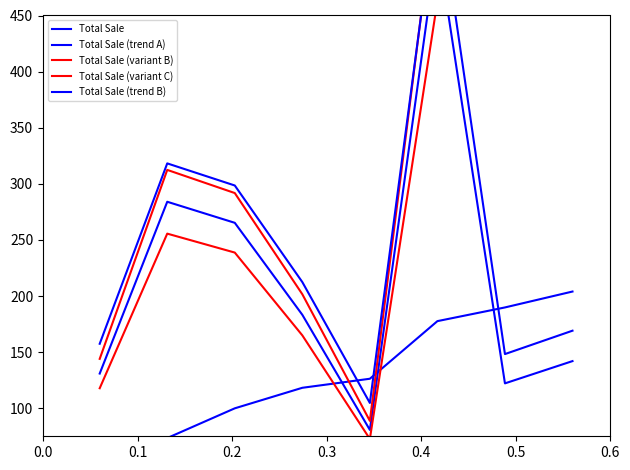

Reading left to right, extract all data points from this chart.

2021-12-06=130.9	2021-12-07=284.0	2021-12-13=265.2	2021-12-14=183.3	2021-12-15=80.7	2021-12-16=514.2	2021-12-17=122.2	2021-12-19=142.0